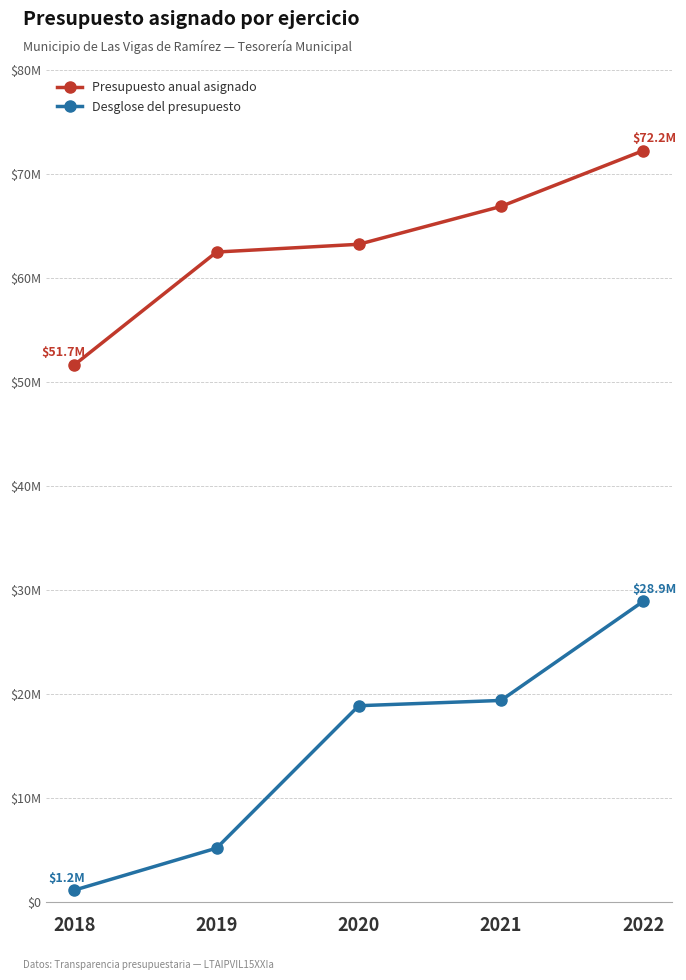

What is the difference between the maximum and minimum values in the Desglose del presupuesto series?

27753054.0